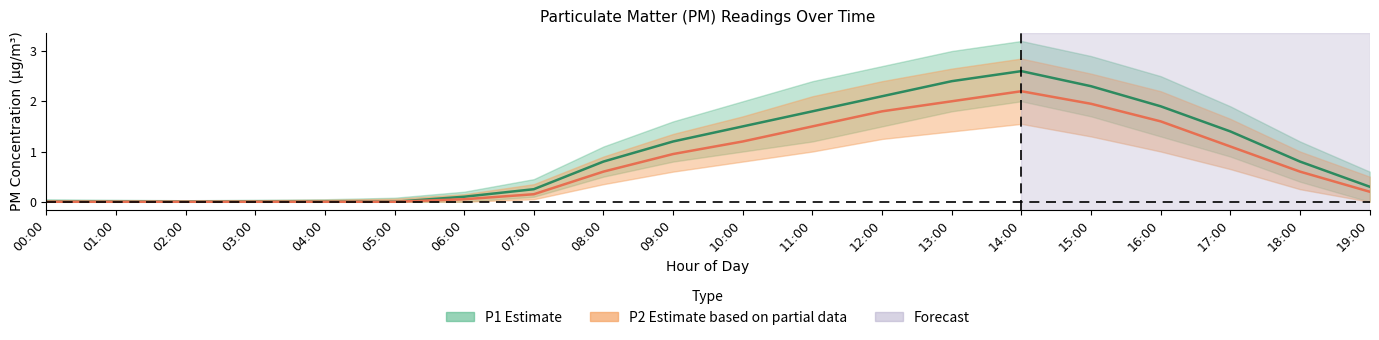

Which has a higher value, 06:00 or 10:00?

10:00